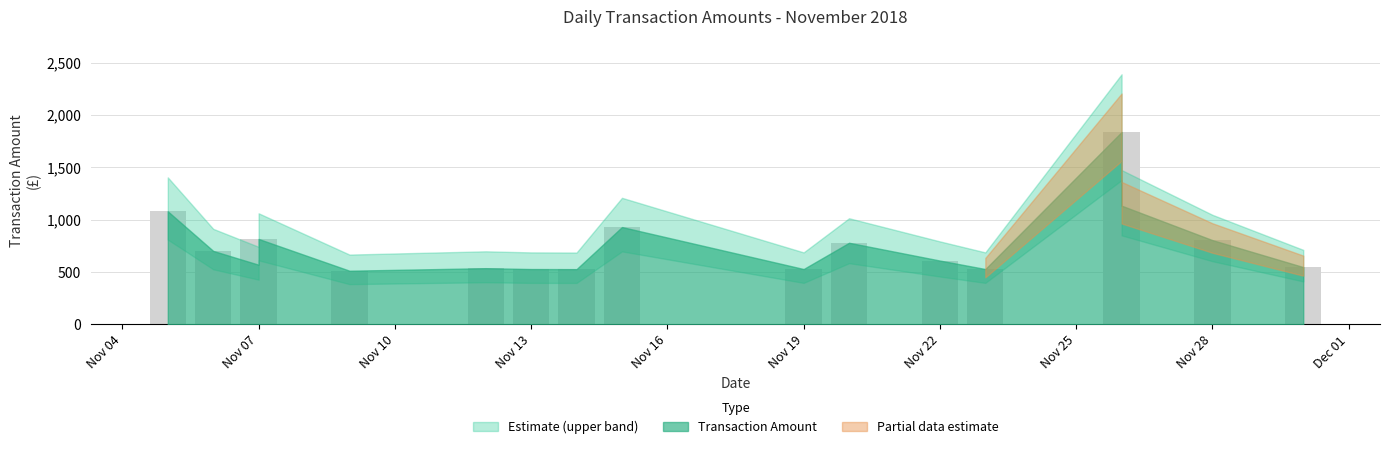

Is it true that the value at 19/11/2018 is 855.3?

False